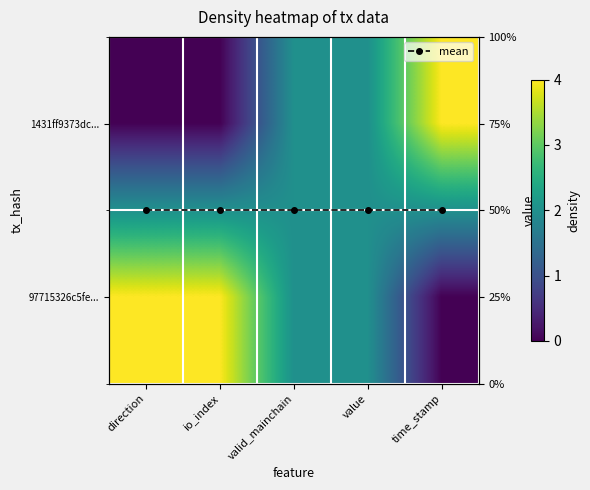

How many data points does each series have?

5